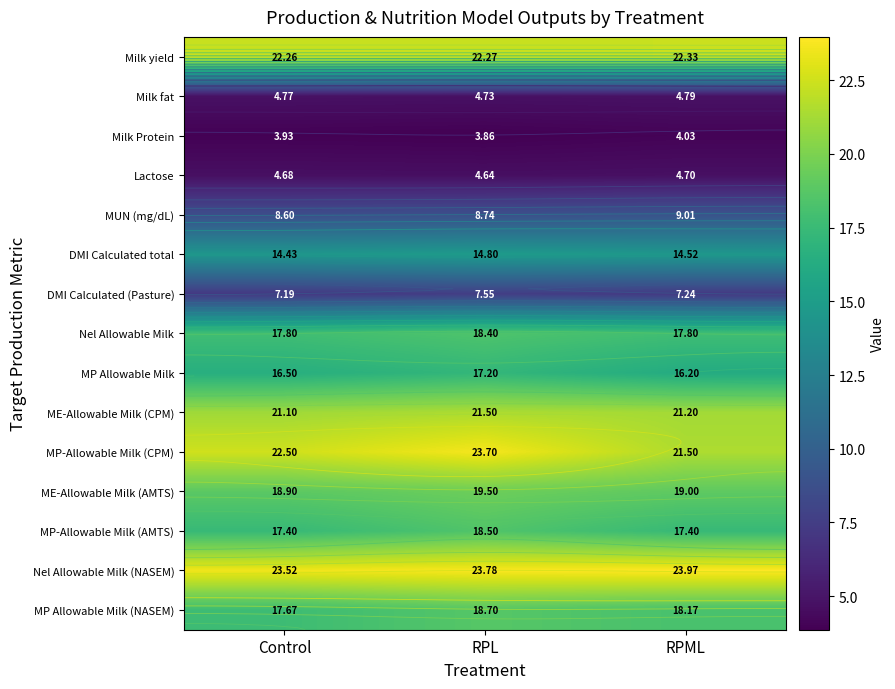

True or false: Milk fat has a value of 8.5 at Control.

False